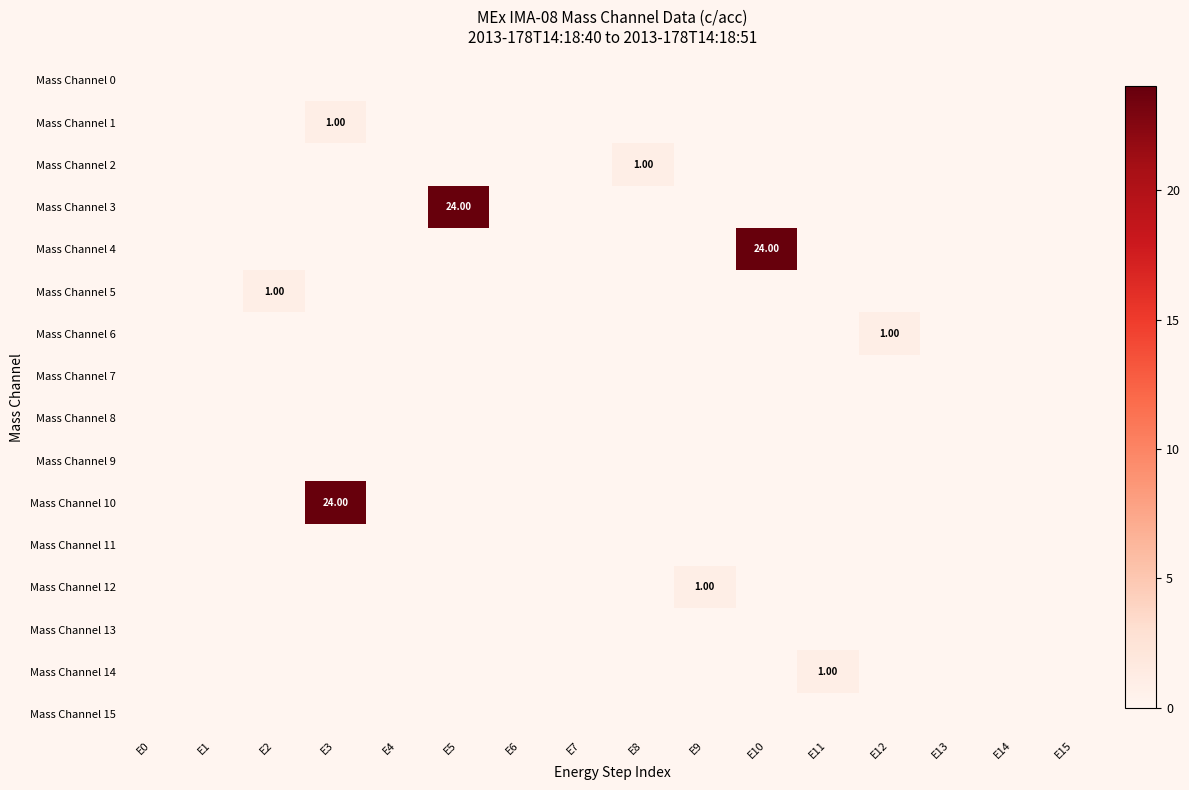

Which series has the widest spread of values?

Mass Channel 3